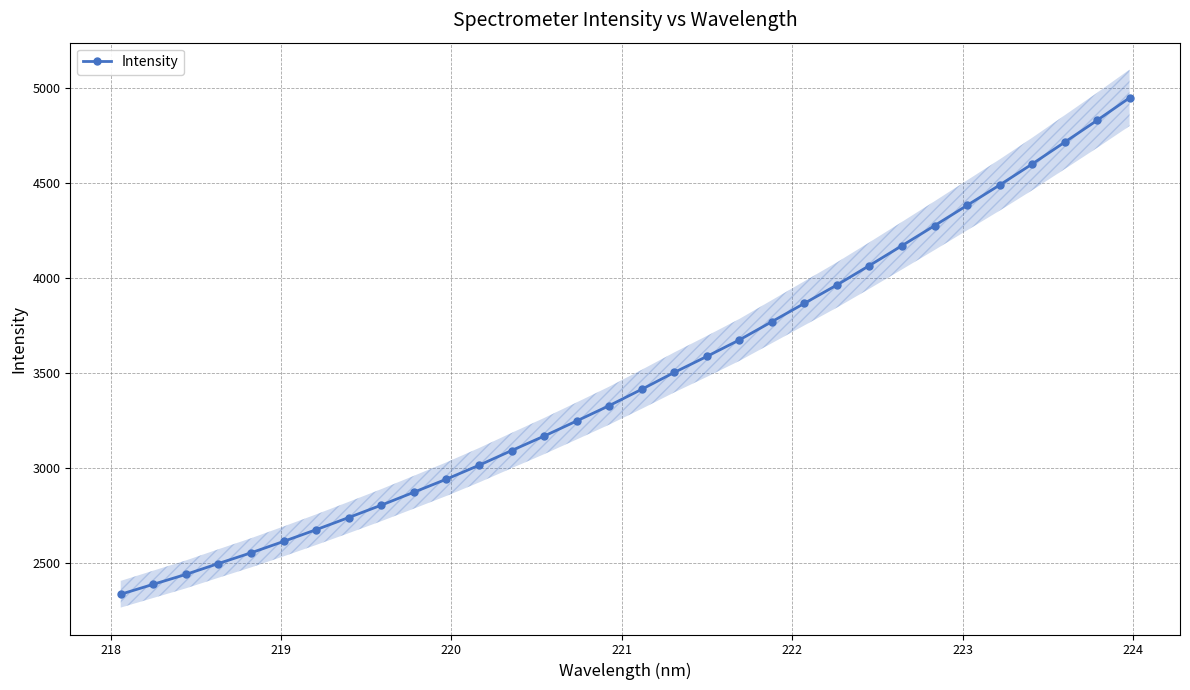

What is the value of the Intensity point at the 23rd from the left?

3963.1